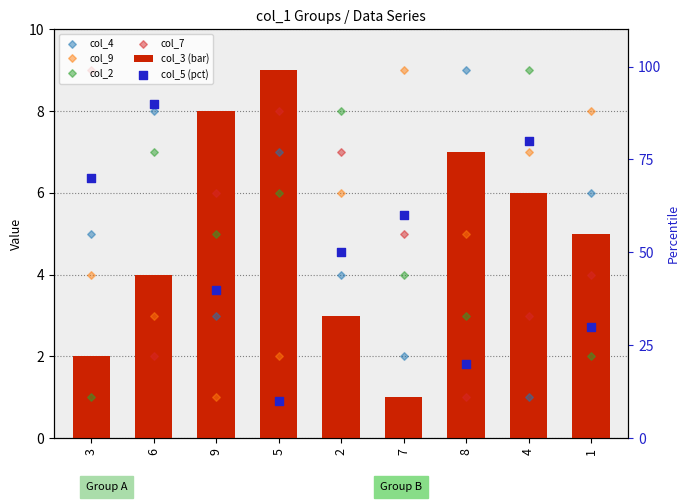

At how many categories does at least one series exceed 45?

5